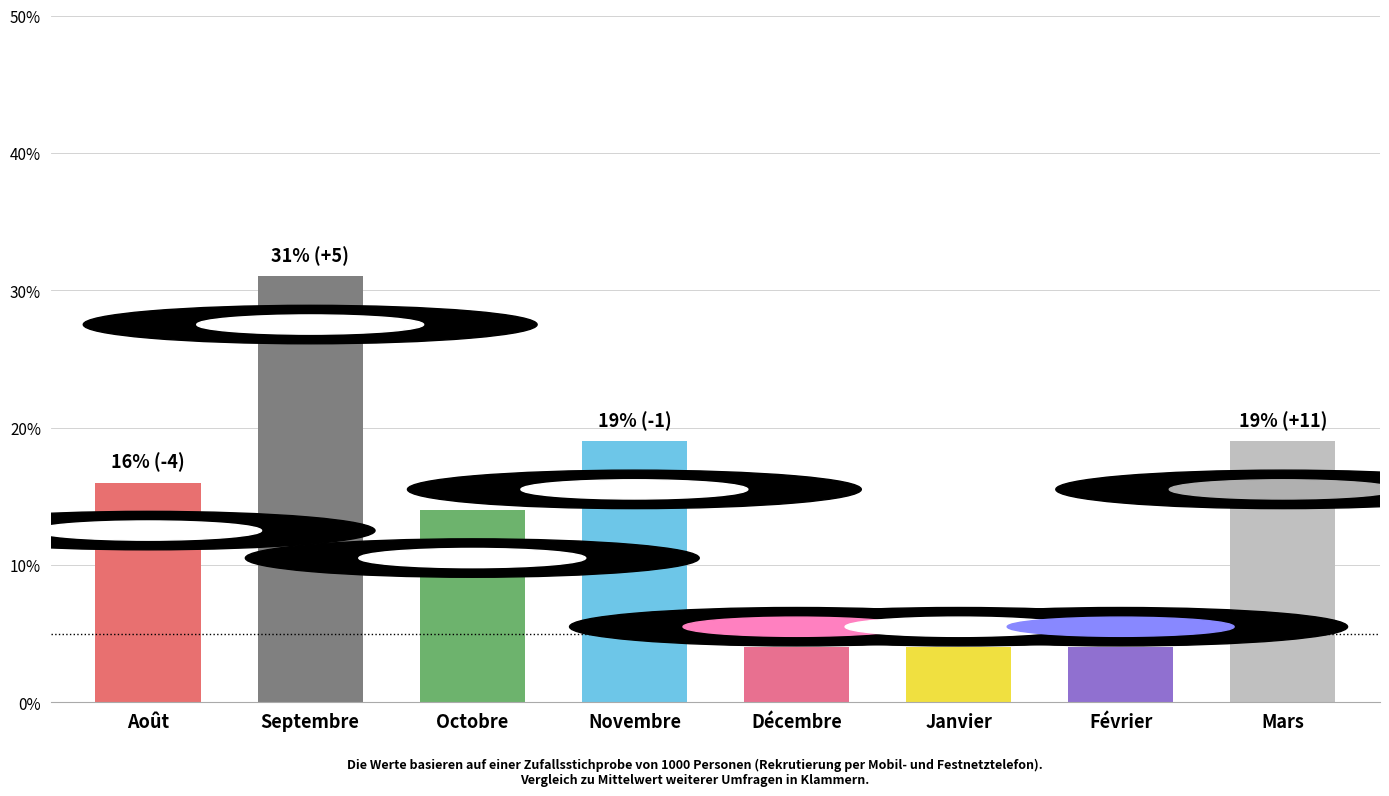

Are the bars horizontal?

No